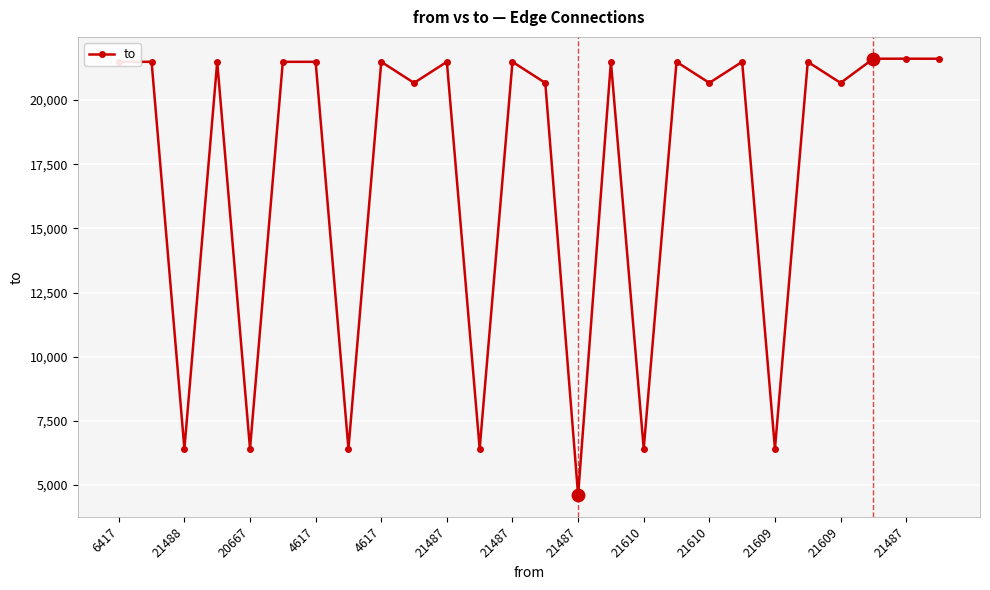

What is the value of the 16th point from the left?

21489